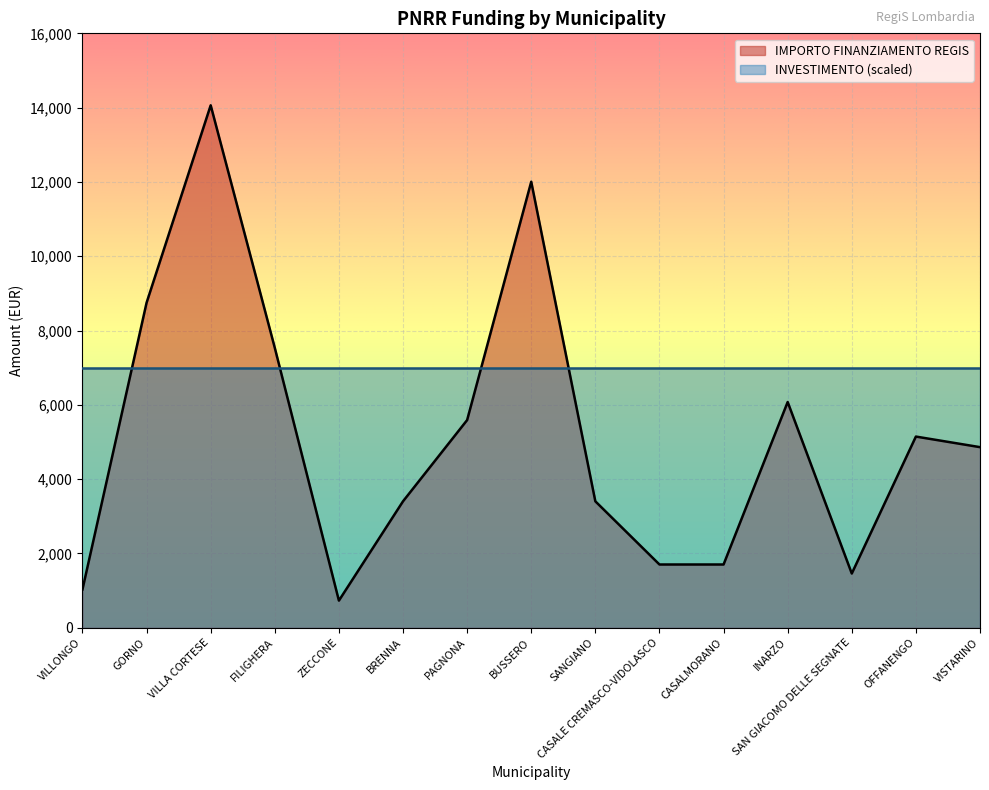

What is the change in value from PAGNONA to SAN GIACOMO DELLE SEGNATE?

-4131